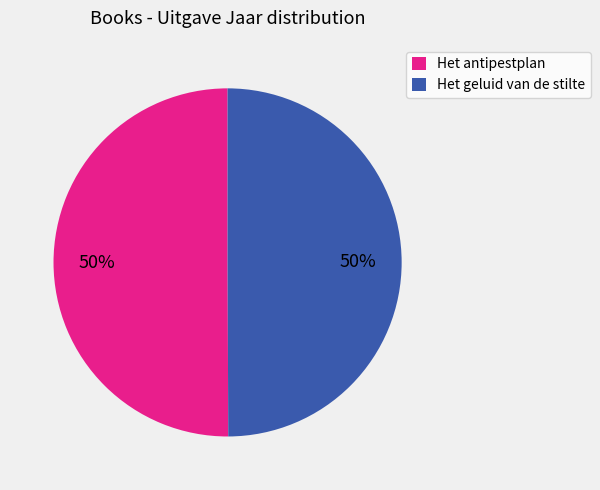

Is it true that Het antipestplan is 50% of the pie?

True